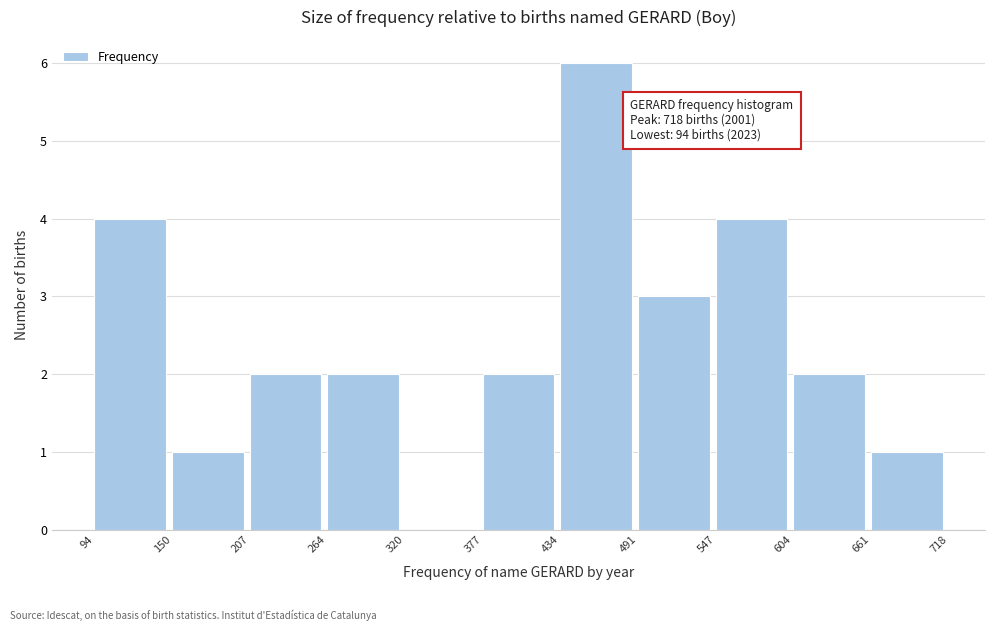

Over which range of the x-axis is the bar tallest?

434 to 491